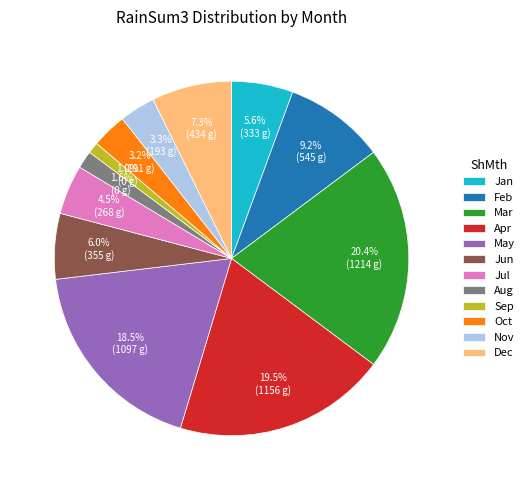

What is the largest slice in the pie chart?

Mar